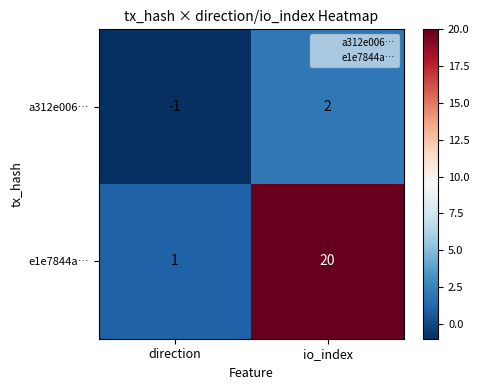

What is the difference between the maximum and minimum values in the a312e006… series?

3